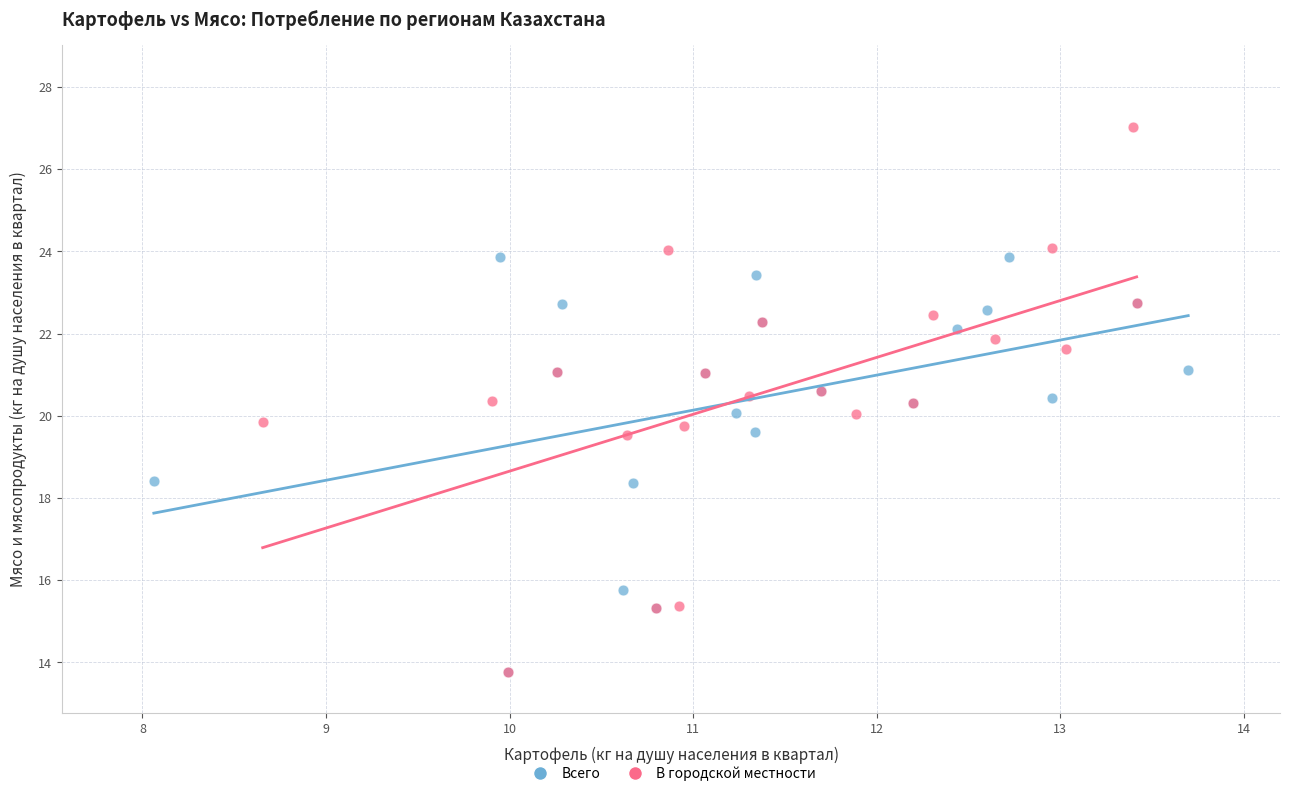

Which series has the widest spread of Y values?

В городской местности